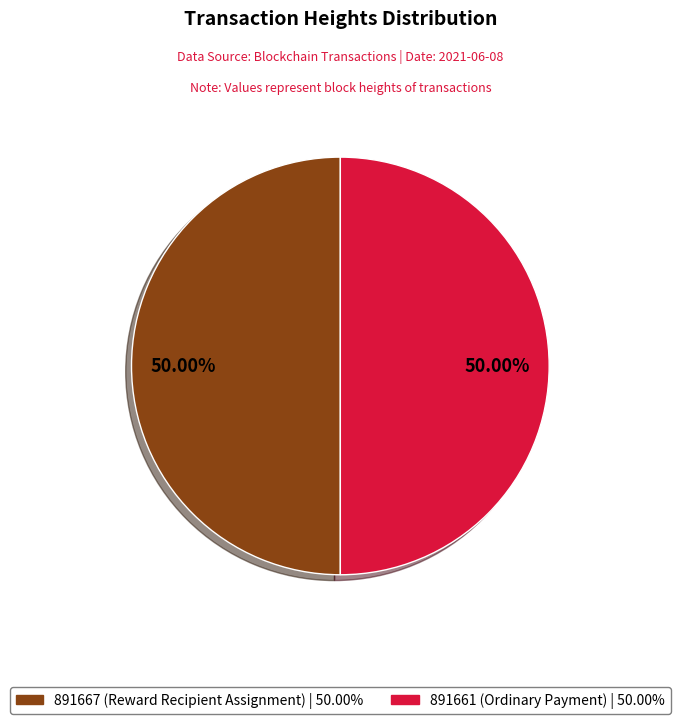

How many segments does this pie chart have?

2